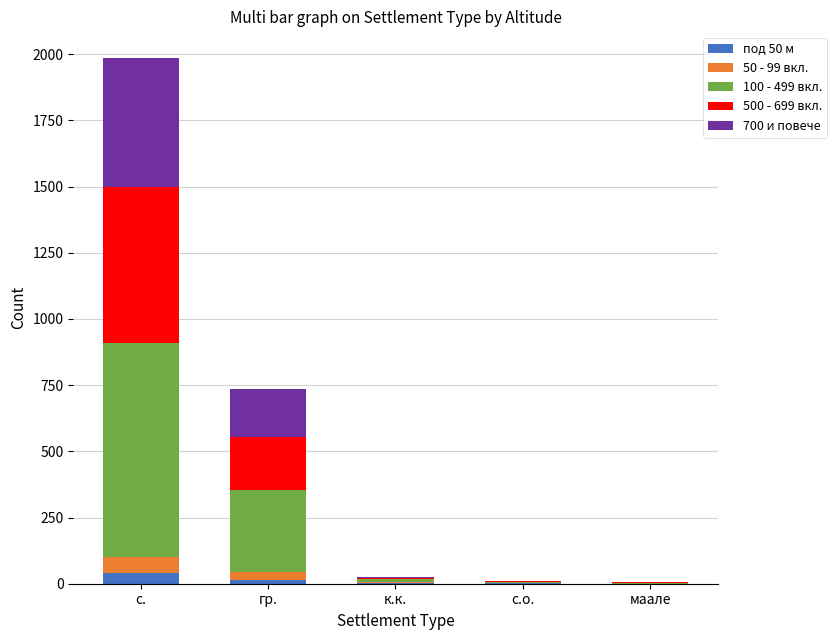

At which category is the sum across all series the highest?

с.